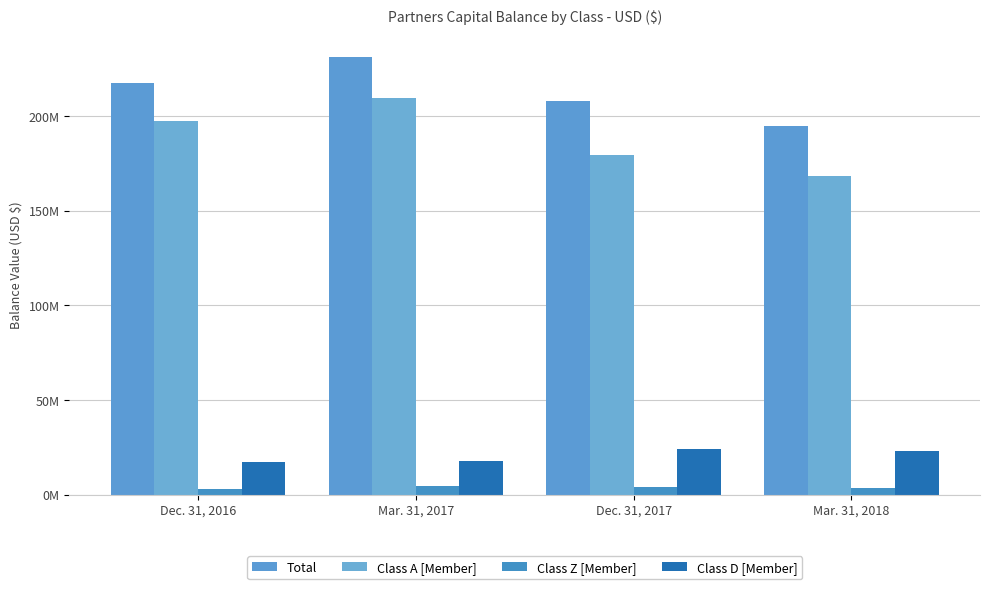

What is the average value of the Class Z [Member] series?

3816677